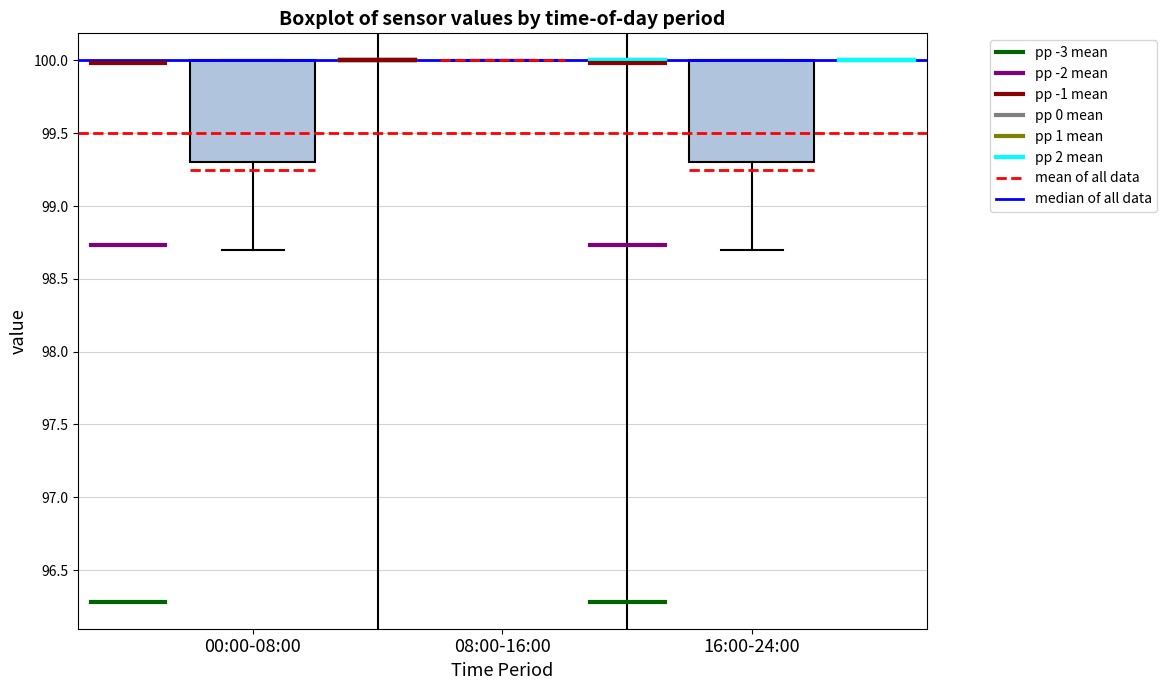

Reading left to right, read every box against the y-axis: the position of its median line, the range the box covers, and the ends of its whiskers. The values are not printed on the chart, so give them approximately, as read against the axis.

00:00-08:00: median 100.0 (drawn on the box's upper edge), box 99.3 to 100.0, whiskers 98.7 to 100.0
08:00-16:00: box collapsed to a line at 100.0, whiskers 100.0 to 100.0
16:00-24:00: median 100.0 (drawn on the box's upper edge), box 99.3 to 100.0, whiskers 98.7 to 100.0